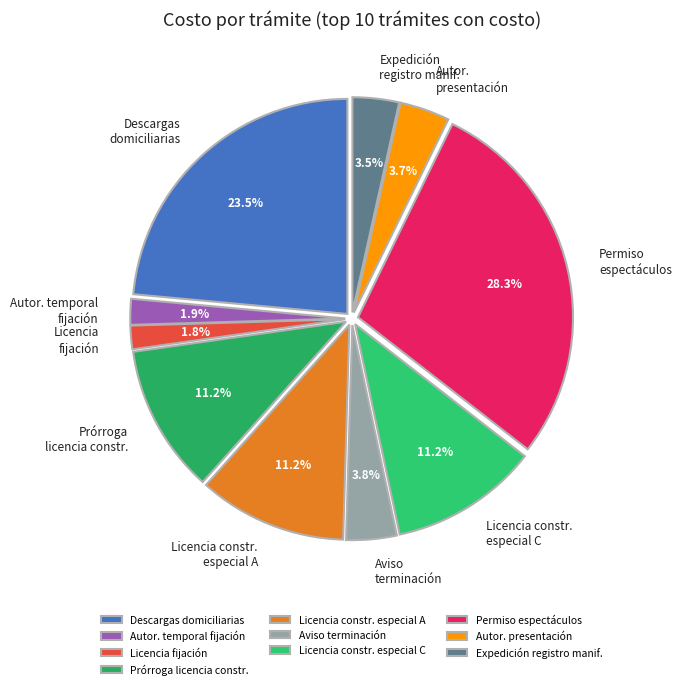

Does any single category account for the majority?

No